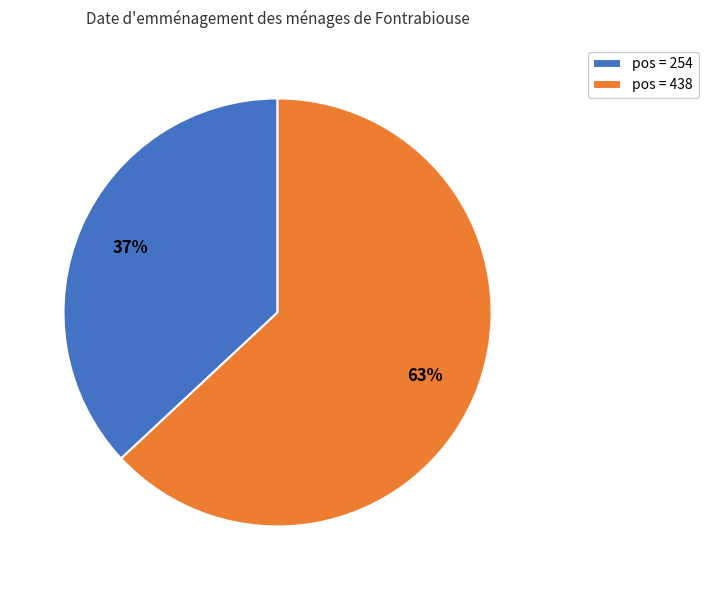

Is pos = 254 the majority of the pie?

No